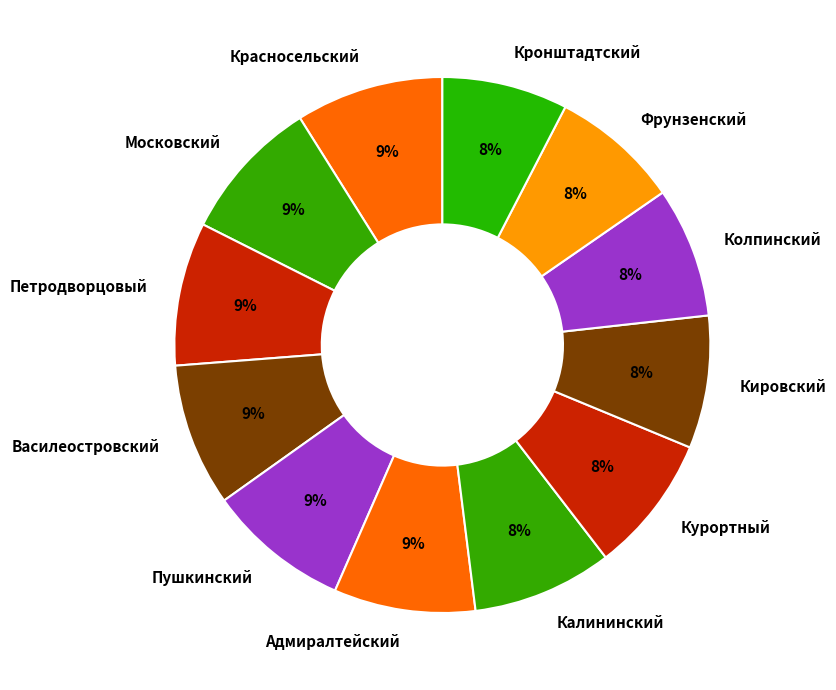

How many slices are in this pie chart?

12